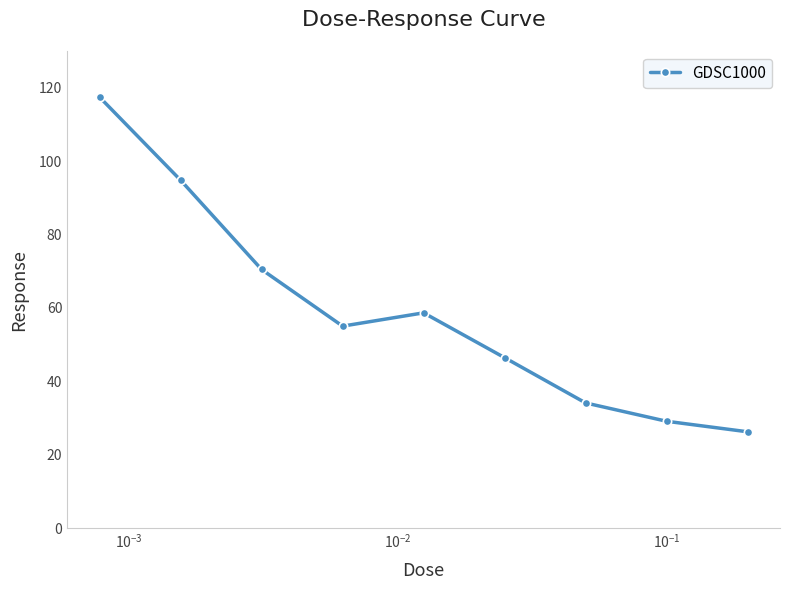

How many points are lower than both their immediate neighbors (excluding endpoints)?

1